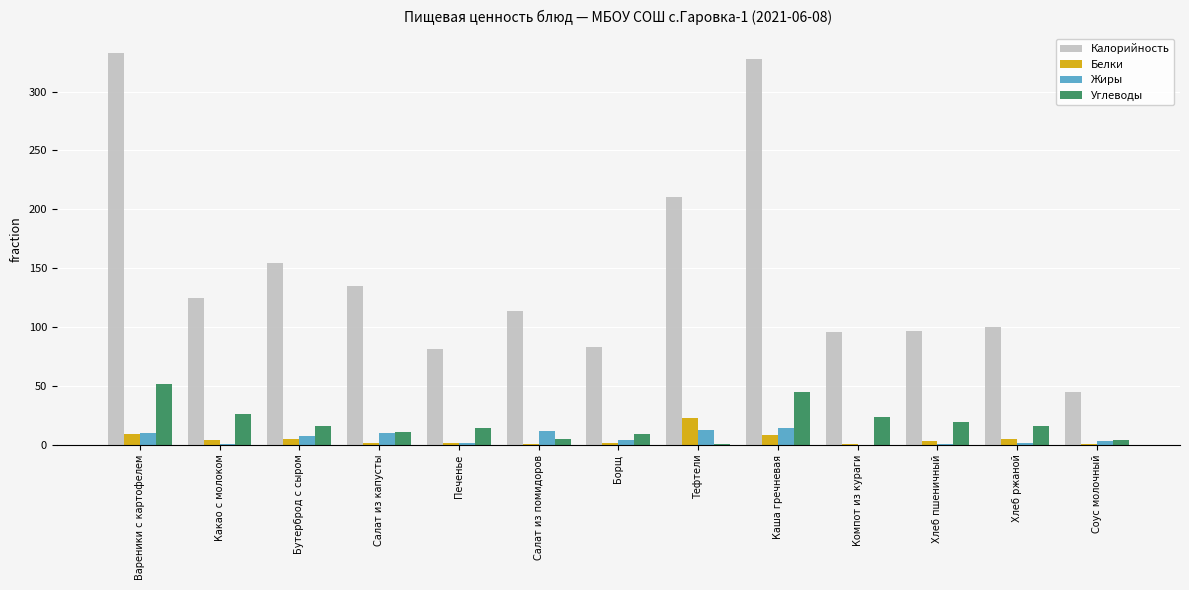

Where is Калорийность nearest to the value 189?

Тефтели